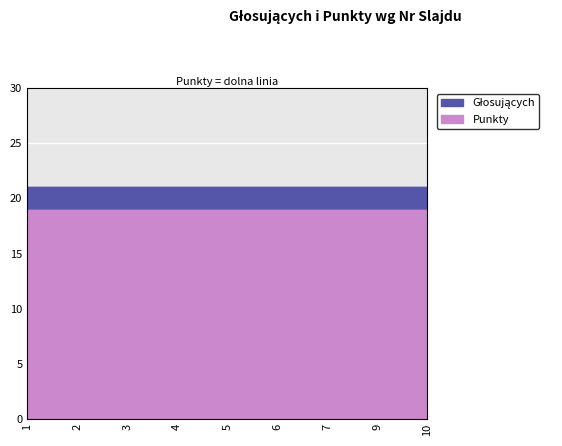

What is the sum of all Punkty values?

171